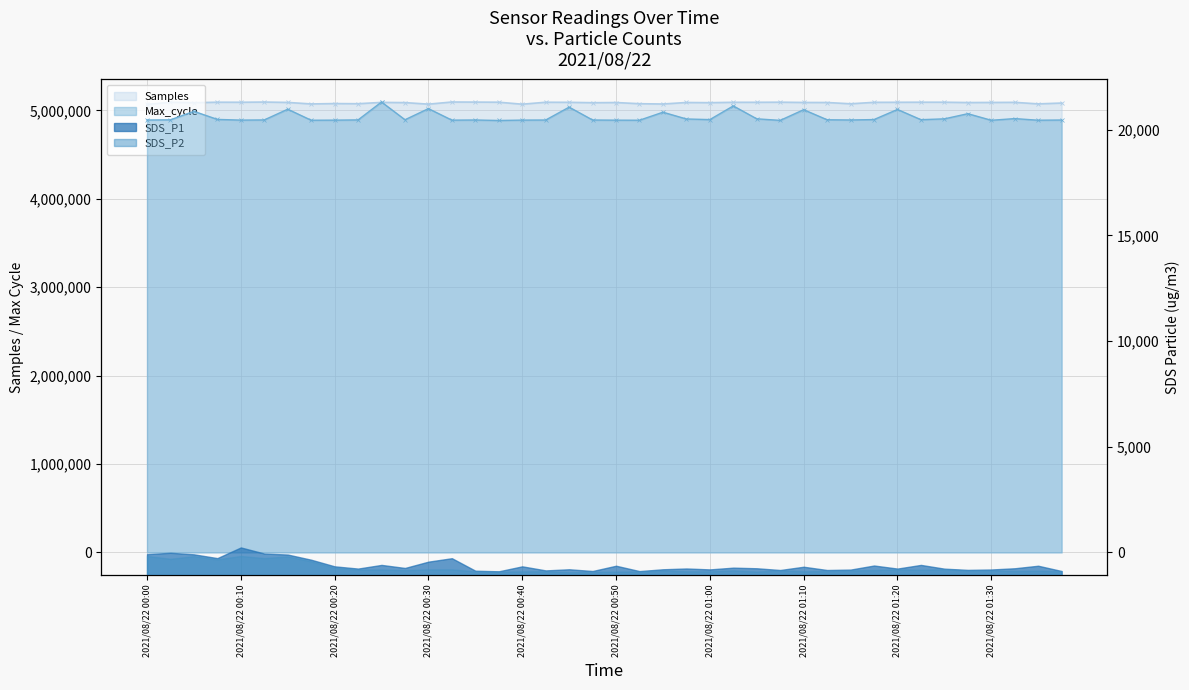

At which category does Max_cycle reach its first local valley?

2021/08/22 00:10